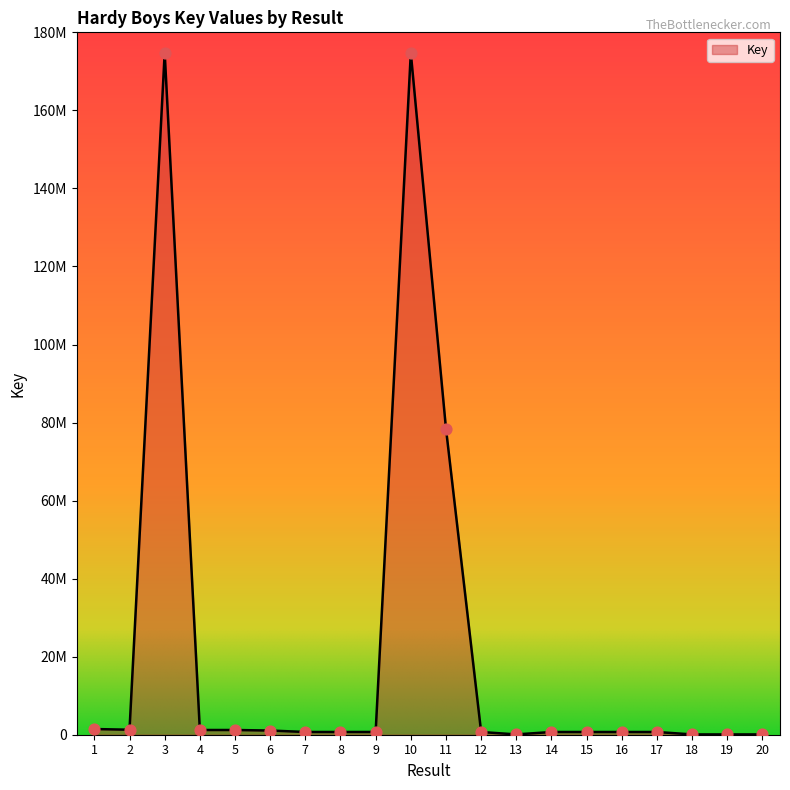

What is the change in value from 5 to 10?

+173526339